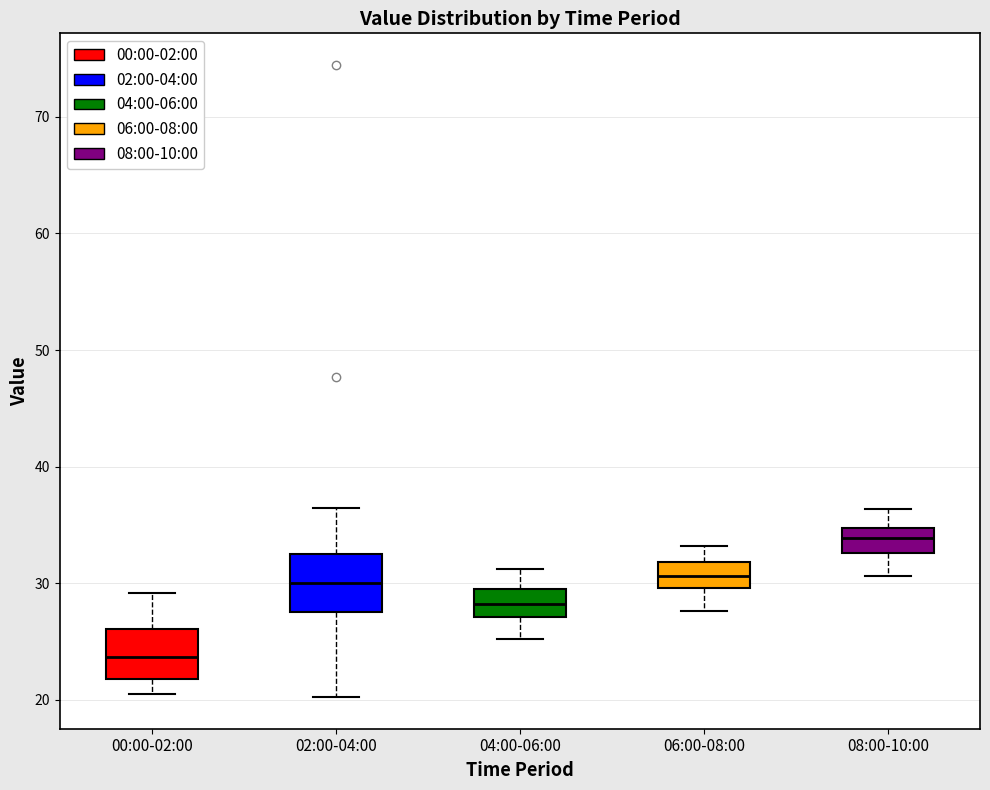

Reading left to right, transcribe this box plot: for each box, give where its median line is, the range the box spans, and where its two whiskers end, as read against the y-axis. The values are not printed on the chart, so give them approximately, as read against the axis.

00:00-02:00: median 24, box 22 to 26, whiskers 21 to 29
02:00-04:00: median 30, box 27 to 33, whiskers 20 to 36
04:00-06:00: median 28, box 27 to 29, whiskers 25 to 31
06:00-08:00: median 31, box 30 to 32, whiskers 28 to 33
08:00-10:00: median 34, box 33 to 35, whiskers 31 to 36